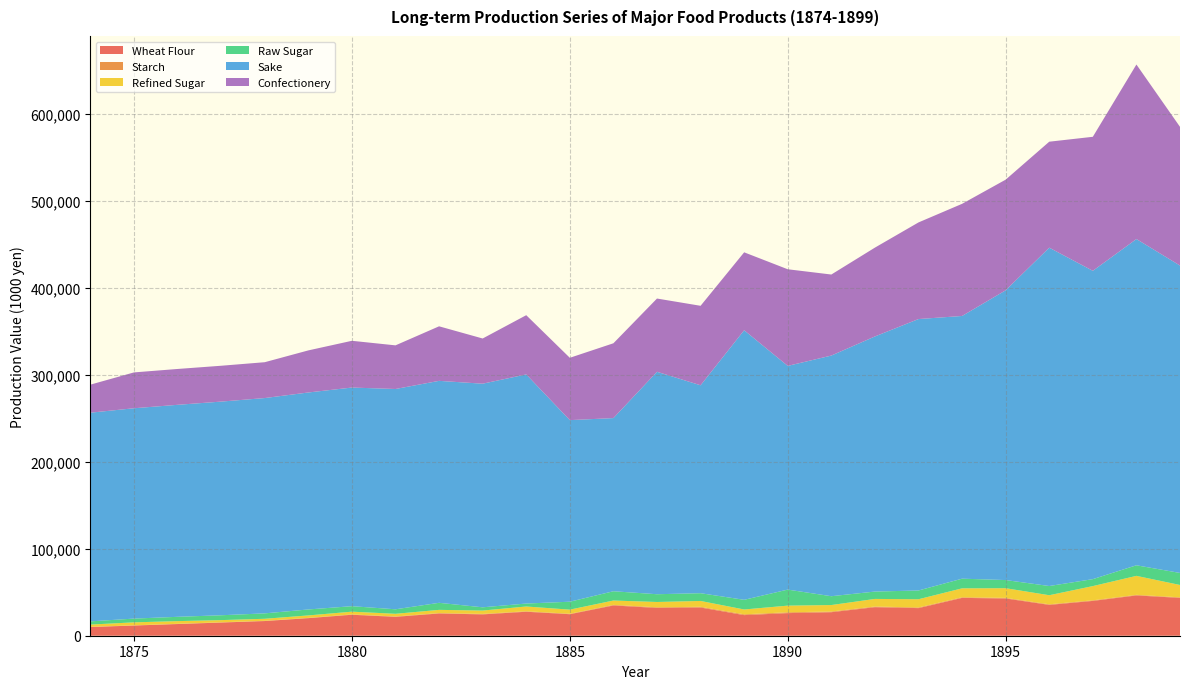

Reading left to right, extract all data points from this chart.

Wheat Flour: 10002	11721	13440	15159	16878	20211	24127	21717	25601	24559	27587	24750	34813	31980	32456	23705	26009	27062	32833	31762	43527	42856	35475	40050	46351	43529
Starch: 203	226	250	279	309	333	370	414	461	513	570	516	669	742	823	926	950	779	759	759	714	701	687	686	675	653
Refined Sugar: 2620	3440	3108	2524	2307	2809	3175	3086	3683	3881	5462	4745	4995	6098	6710	5563	7654	7449	8742	9445	10278	11109	10418	16359	21836	14195
Raw Sugar: 3688	4323	4955	5586	6222	6862	6308	5193	8115	3737	3408	9113	10689	8921	8924	11121	18444	10157	8467	10079	11111	9371	10595	7998	12166	13841
Sake: 240064	241973	243881	245790	247699	249607	251516	253424	255333	257241	263583	208889	199204	255889	239191	310106	257363	276842	293477	312252	302207	333333	389235	354690	375295	353619
Confectionery: 32269	41232	41234	41234	41234	48404	53783	50196	62746	51989	68126	71711	86053	84260	91430	89638	111150	93223	102185	111150	129007	127285	121907	154176	200788	159554